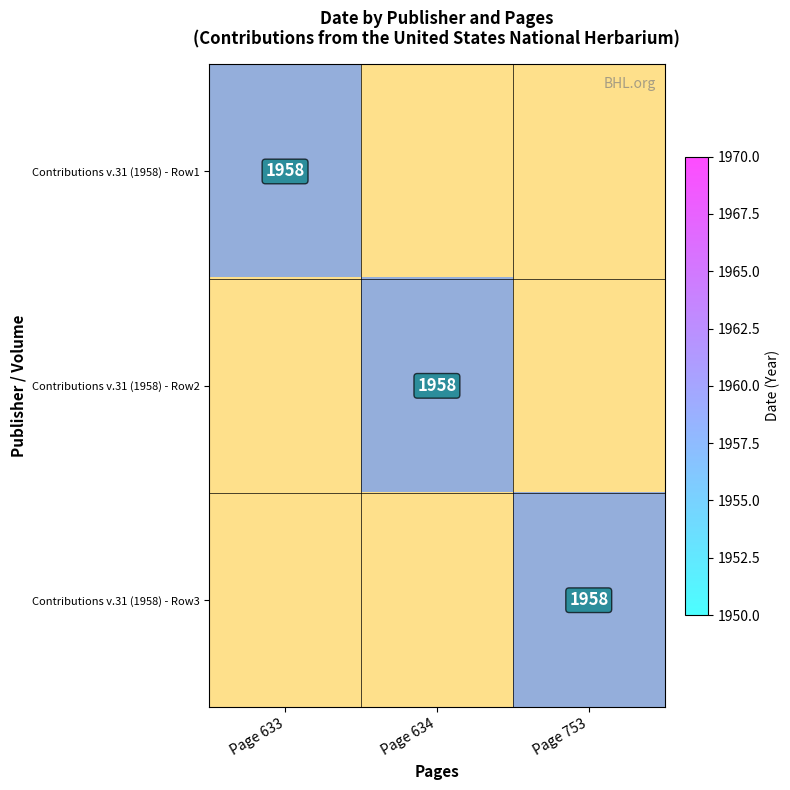

Between Page 753 and Page 634, which is larger?

Page 753